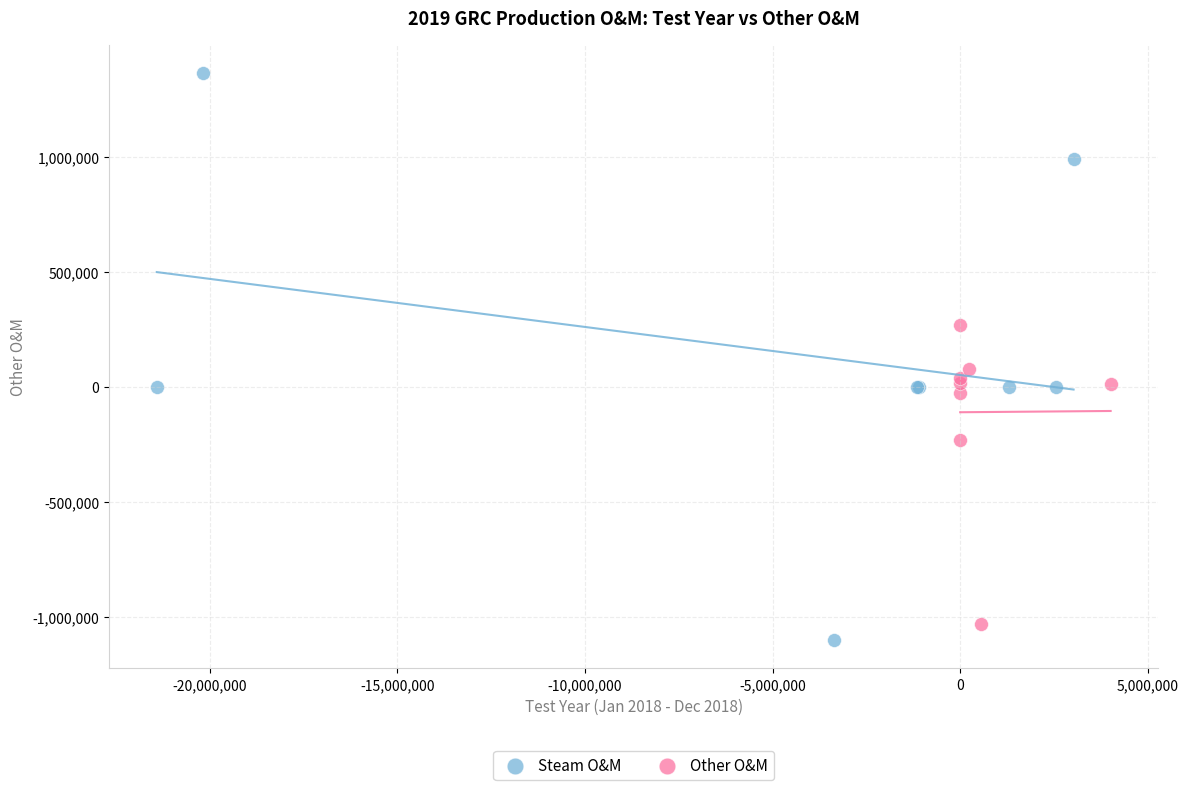

Which series contains the highest Y value?

Steam O&M